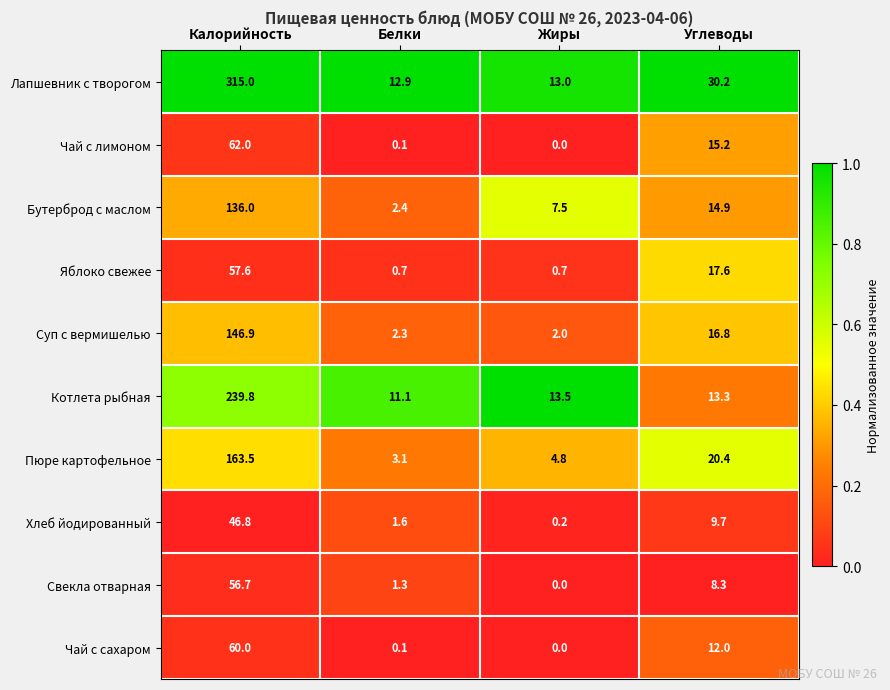

Which series has the largest range (max minus min)?

Лапшевник с творогом